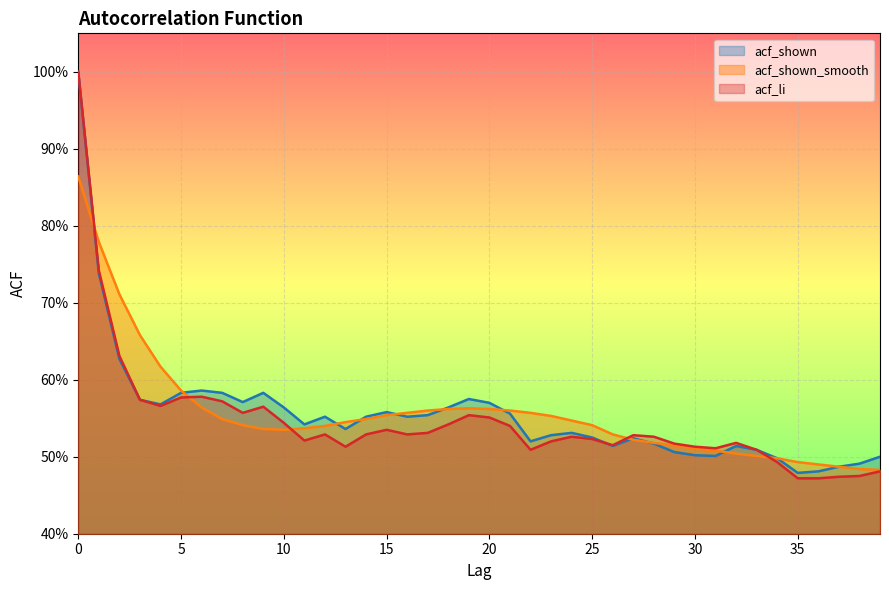

The value of acf_shown_smooth at 27 is 0.7. True or false?

False